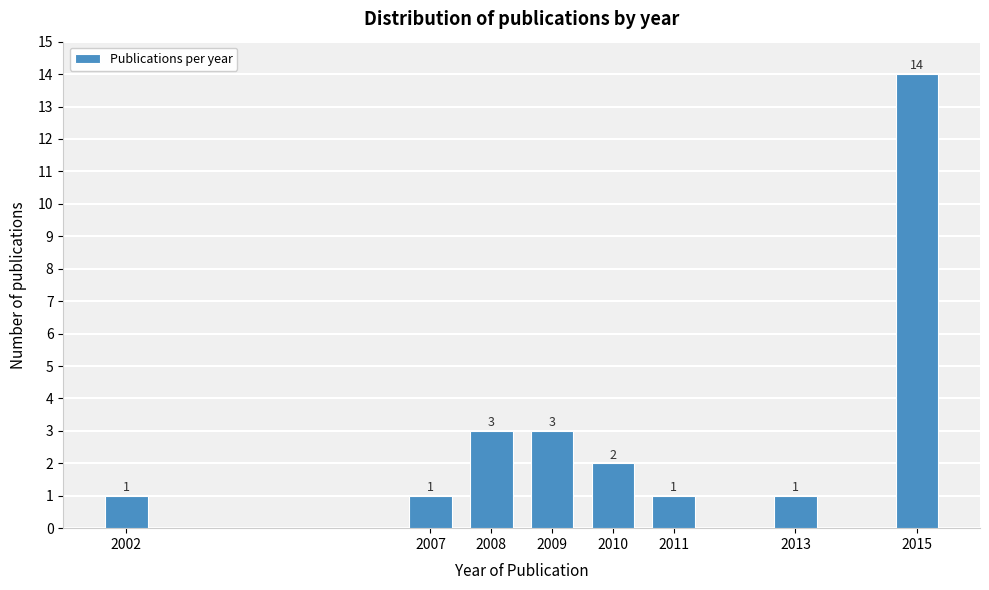

Reading left to right, list all the values displayed in this chart.

2002=1	2007=1	2008=3	2009=3	2010=2	2011=1	2013=1	2015=14